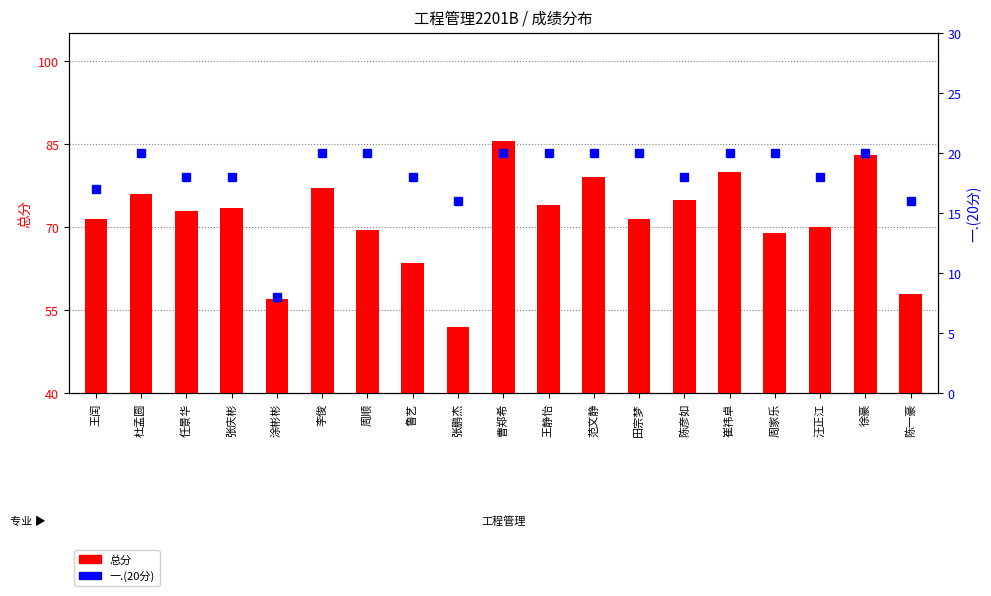

At which label does 总分 first exceed 73?

杜孟圆